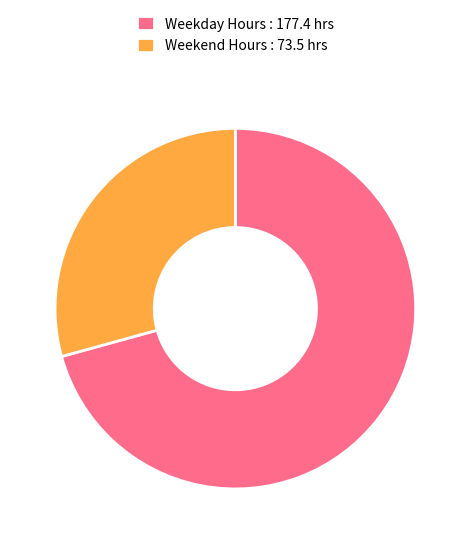

Is there a majority slice in this chart?

Yes